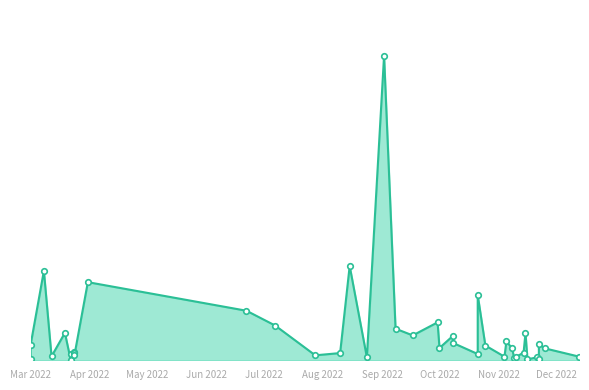

What is the sum of all values?

4375595175